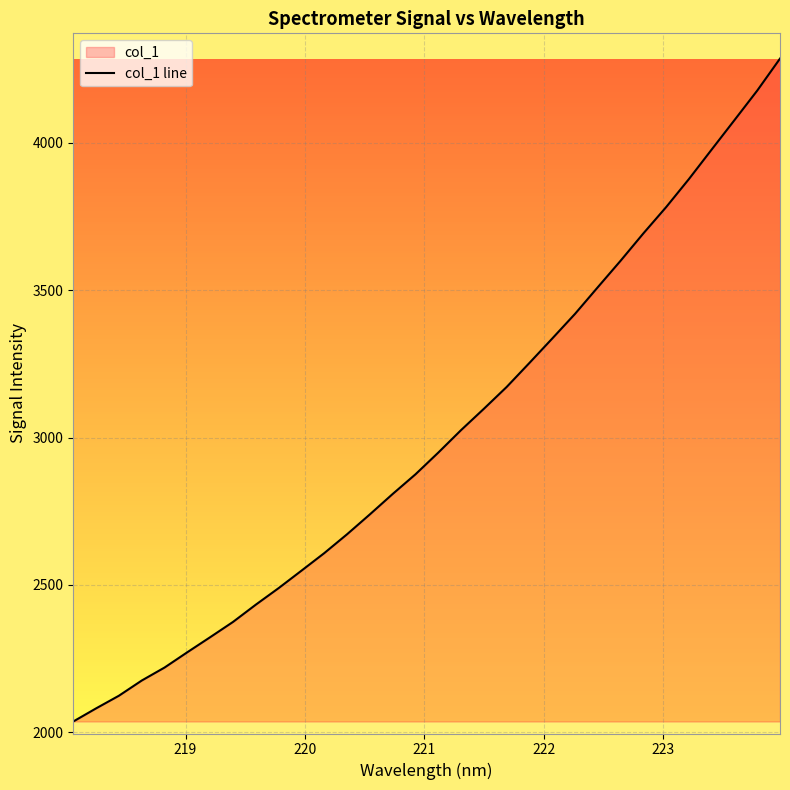

What is the minimum value shown in the chart?

2036.7